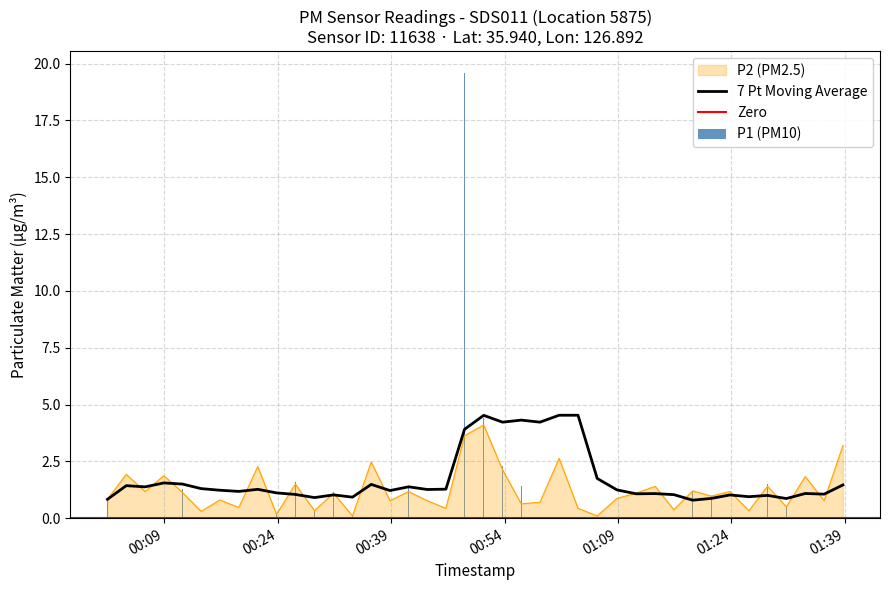

Rank the series by their average value, from lowest to highest.

P2, P1